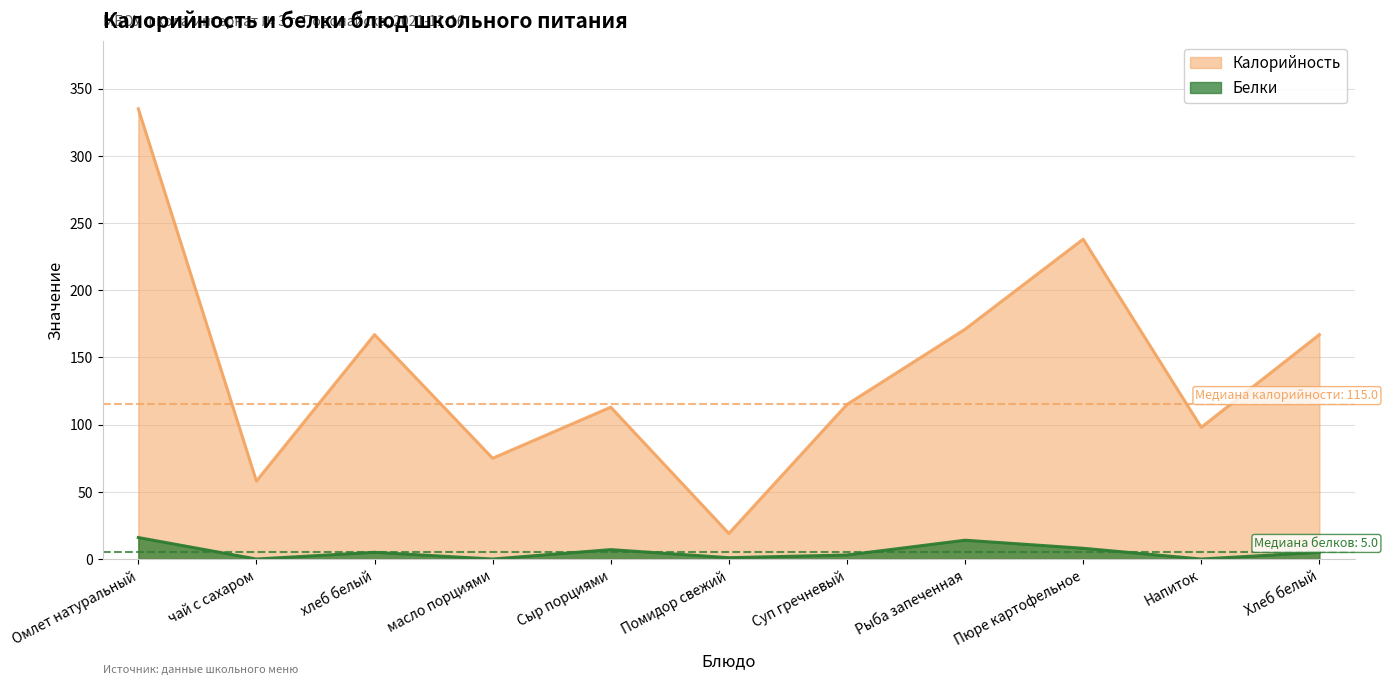

Does the chart have visible grid lines?

Yes